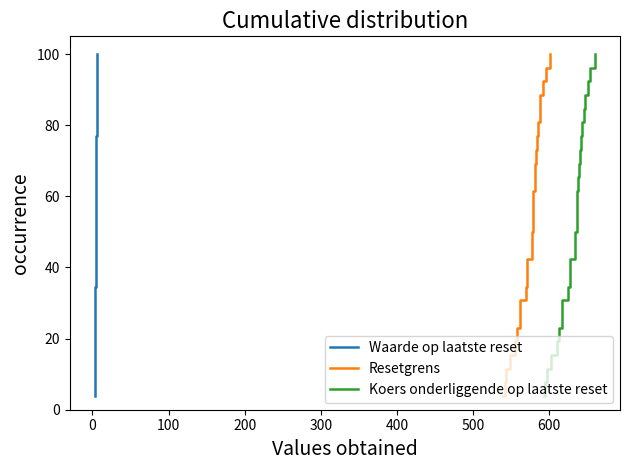

What is the maximum value for Resetgrens?

100.0